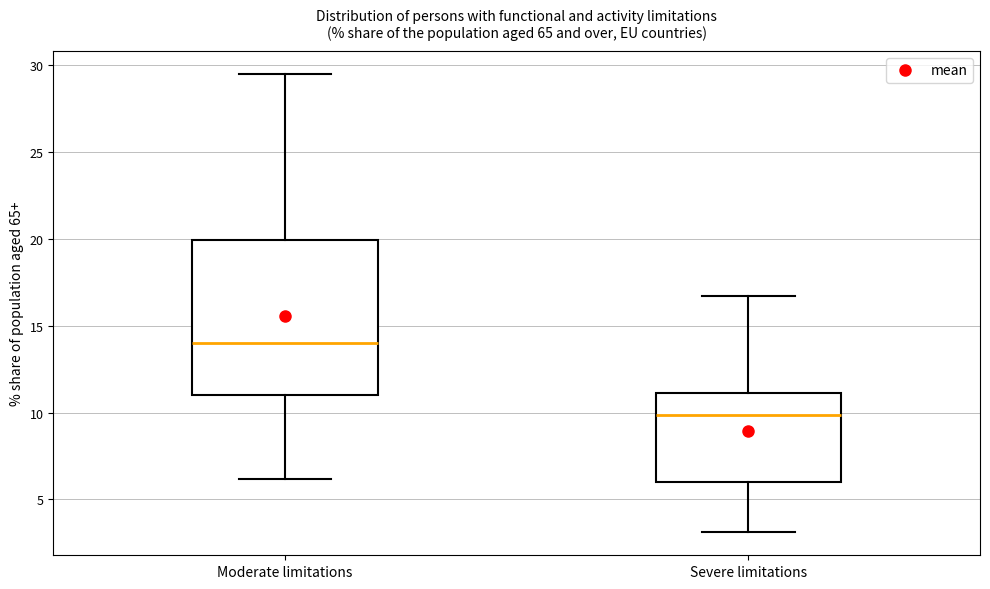

Reading left to right, read every box against the y-axis: the position of its median line, the range the box covers, and the ends of its whiskers. The values are not printed on the chart, so give them approximately, as read against the axis.

Moderate limitations: median 14.0, box 11.0 to 20.0, whiskers 6.0 to 29.5
Severe limitations: median 10.0, box 6.0 to 11.0, whiskers 3.0 to 16.5